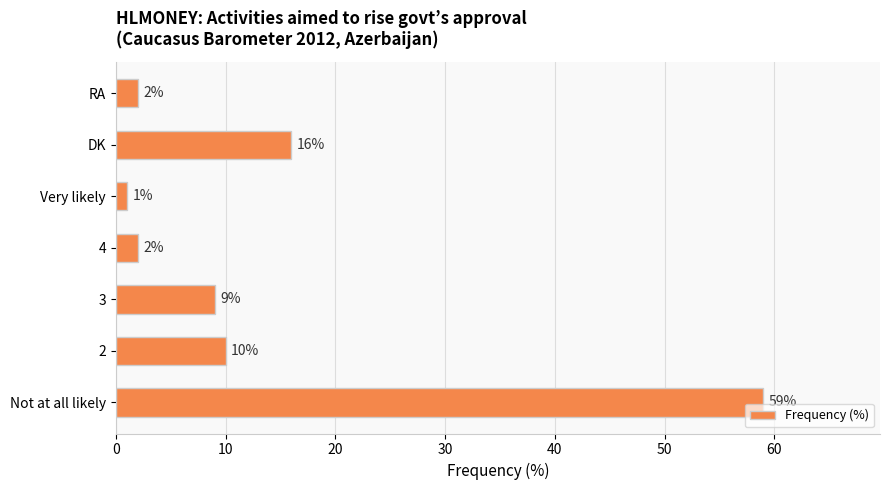

How many series are shown in this chart?

1